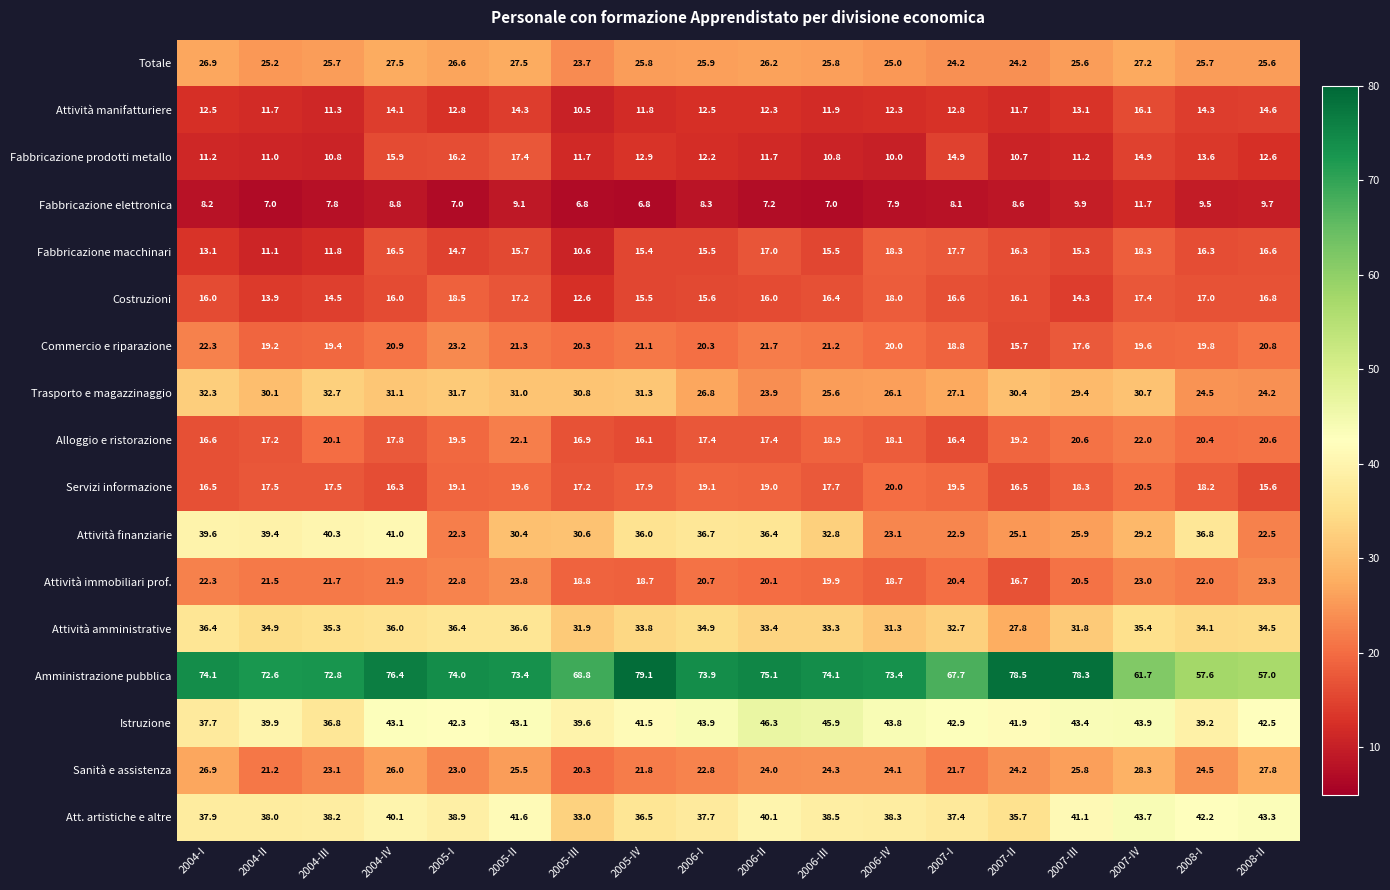

At how many categories does at least one series exceed 22?

18